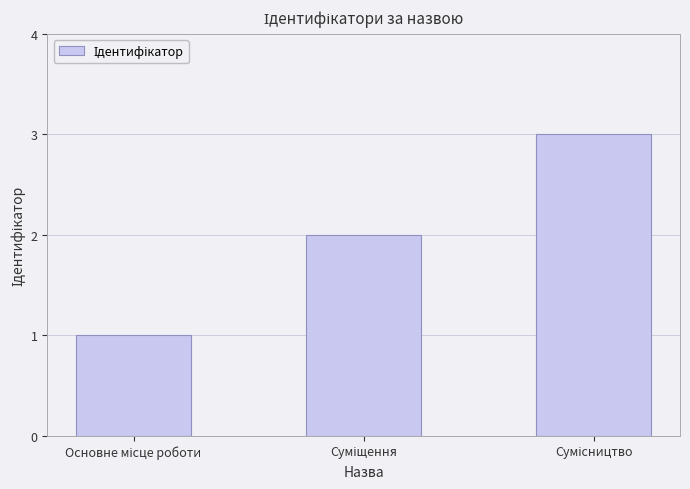

What is the value of the 3rd bar from the left?

3